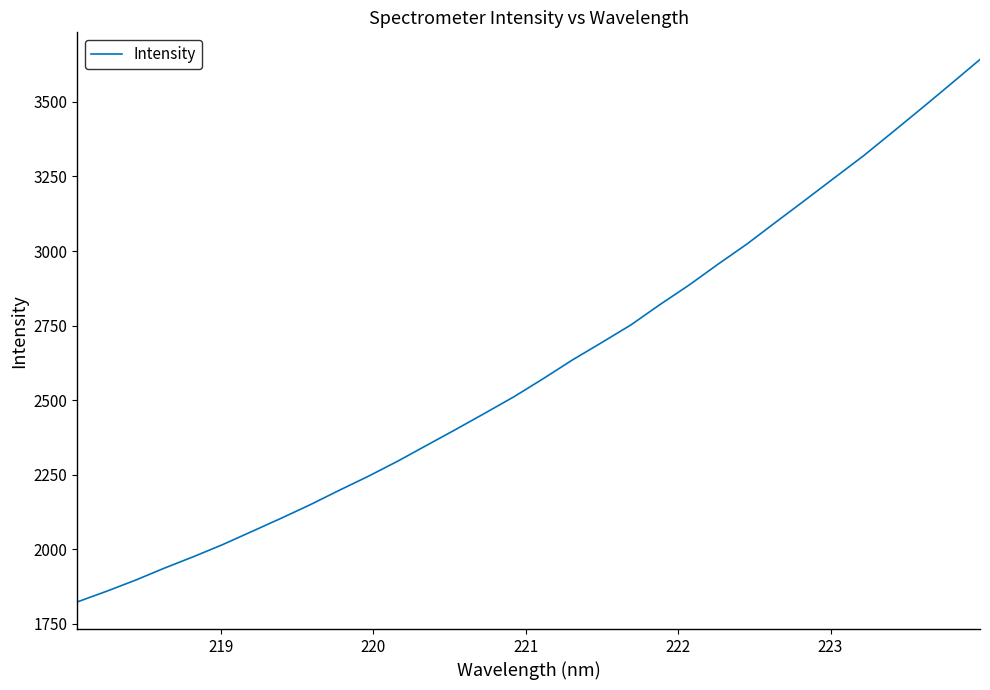

True or false: there are more than 2 points higher than both neighbors.

False